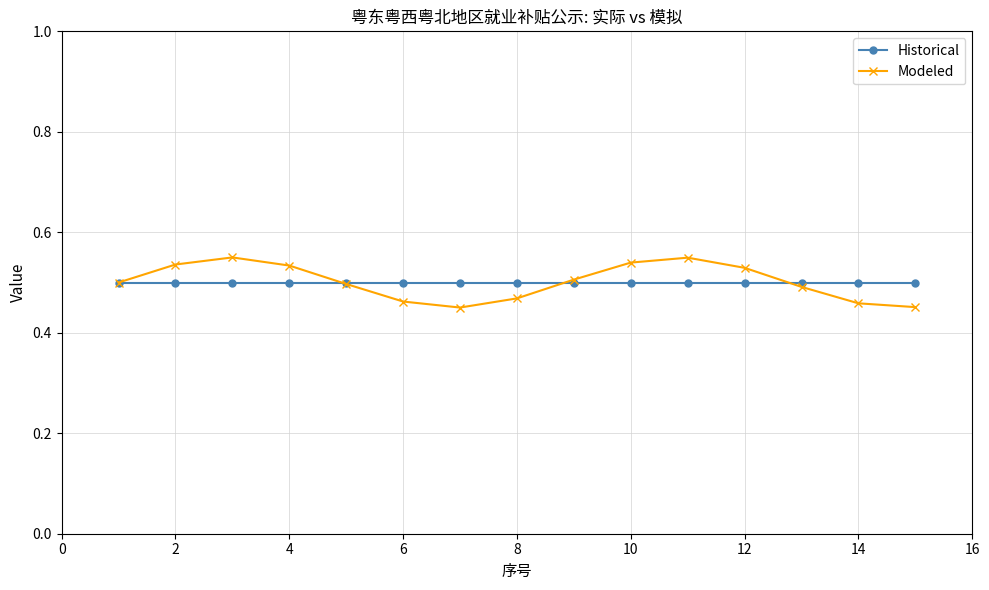

List the series in order of their peak value, lowest first.

Historical, Modeled